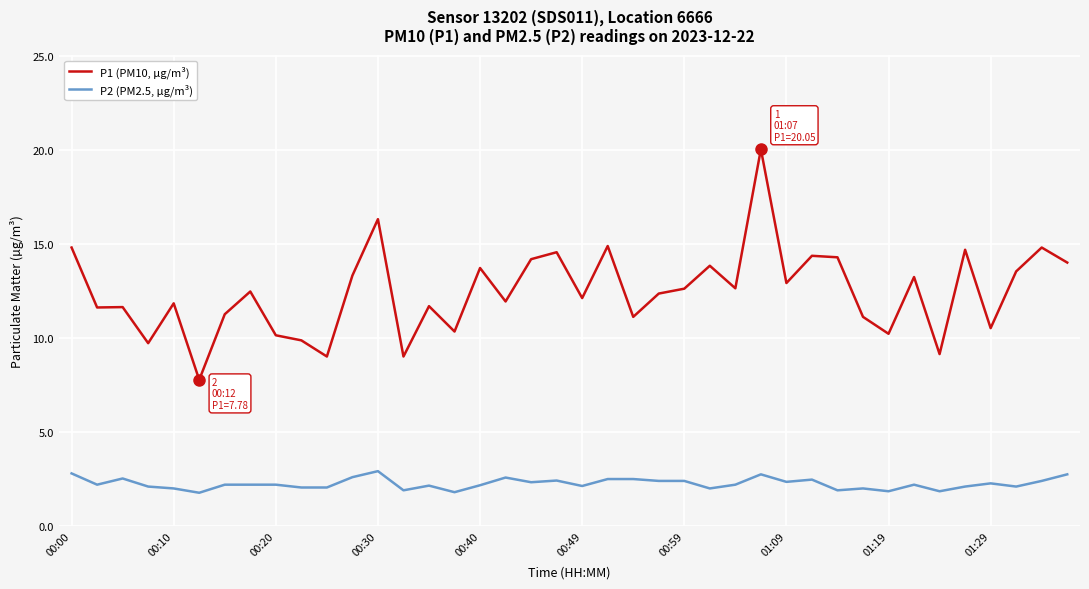

What is the maximum value shown in the chart?

20.1